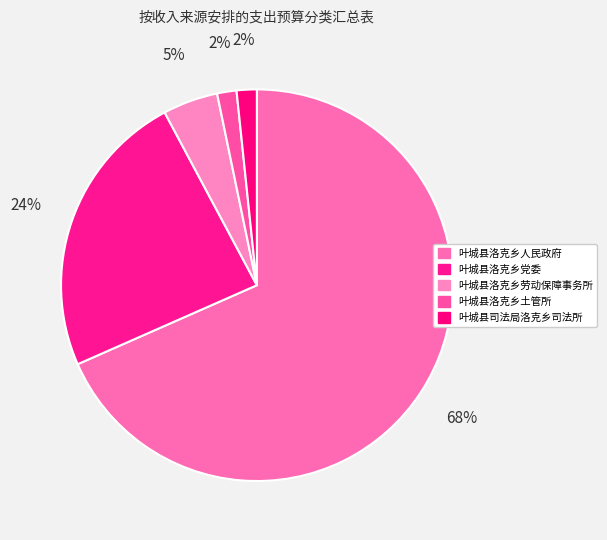

How many slices are in this pie chart?

5